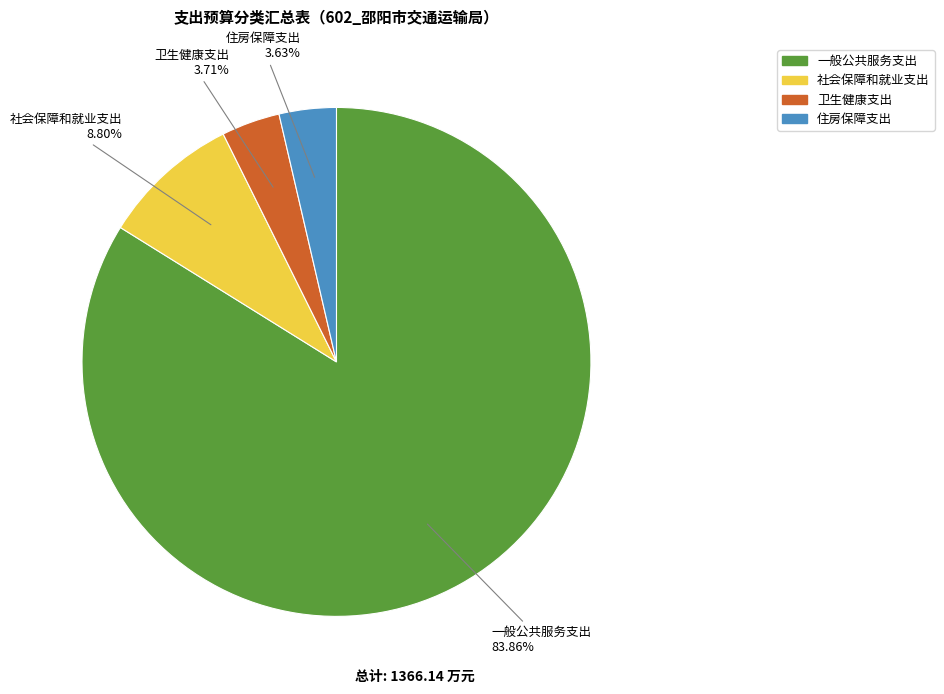

Which slice is the largest?

一般公共服务支出